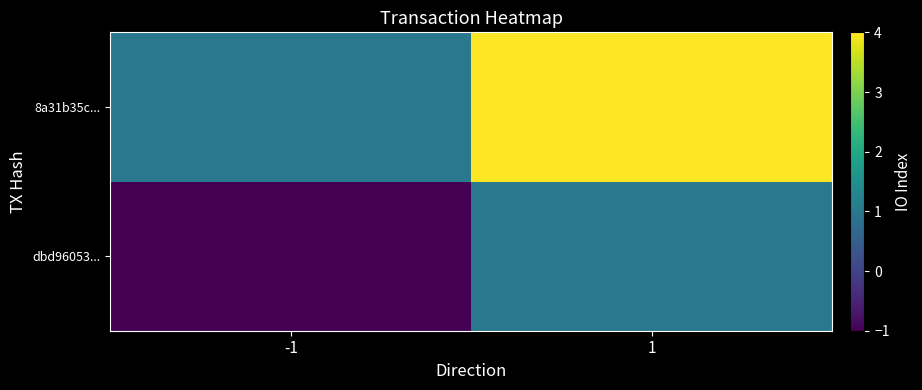

Reading left to right, extract all data points from this chart.

dbd96053...: -1=-1	1=1
8a31b35c...: -1=1	1=4